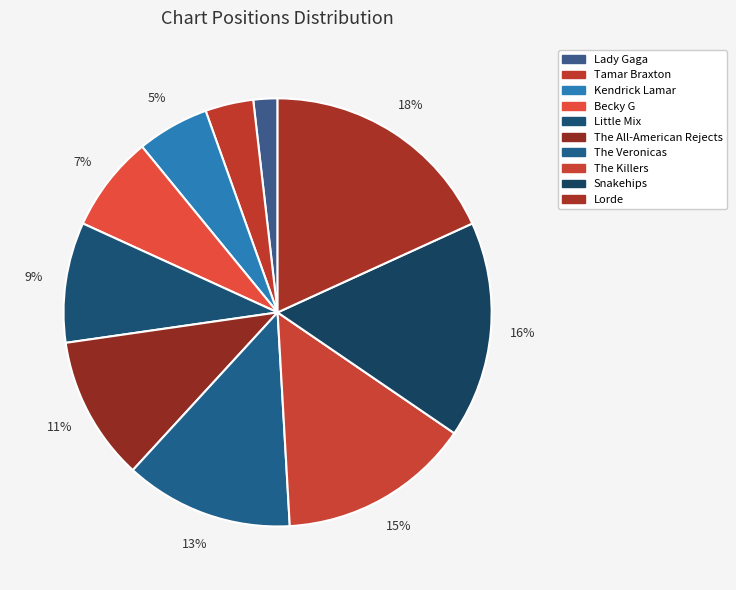

Does any single category account for the majority?

No